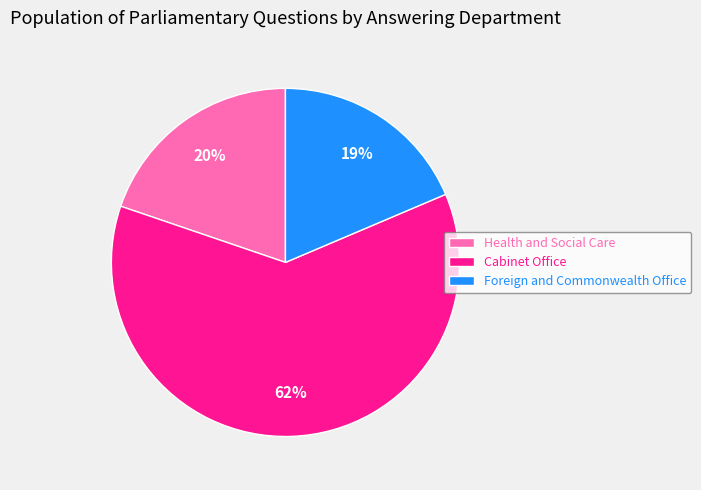

Which category has the smallest portion of the pie?

Foreign and Commonwealth Office